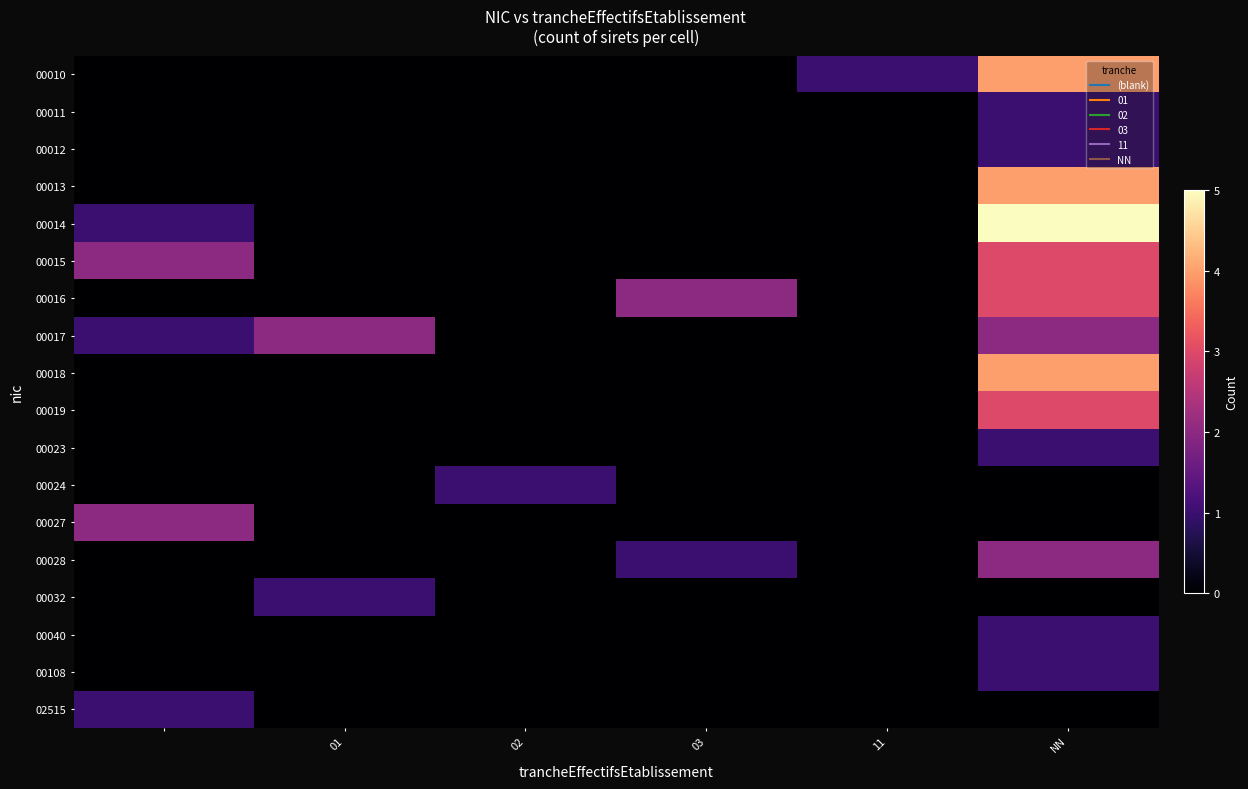

How many distinct data groups are displayed?

18